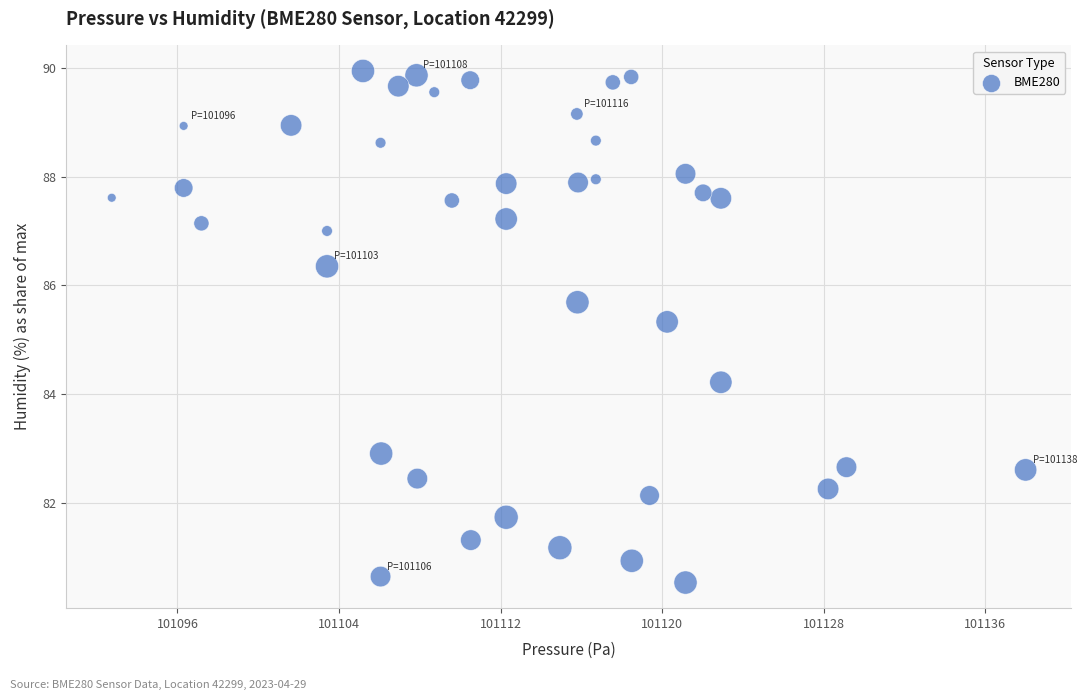

What is the range of X values (max minus min)?

45.2